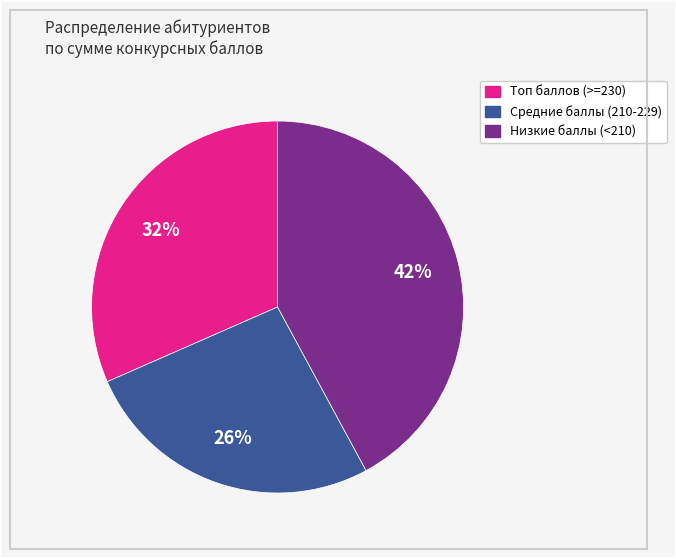

To the nearest percent, what is the difference between the largest and smallest slice percentages?

16%